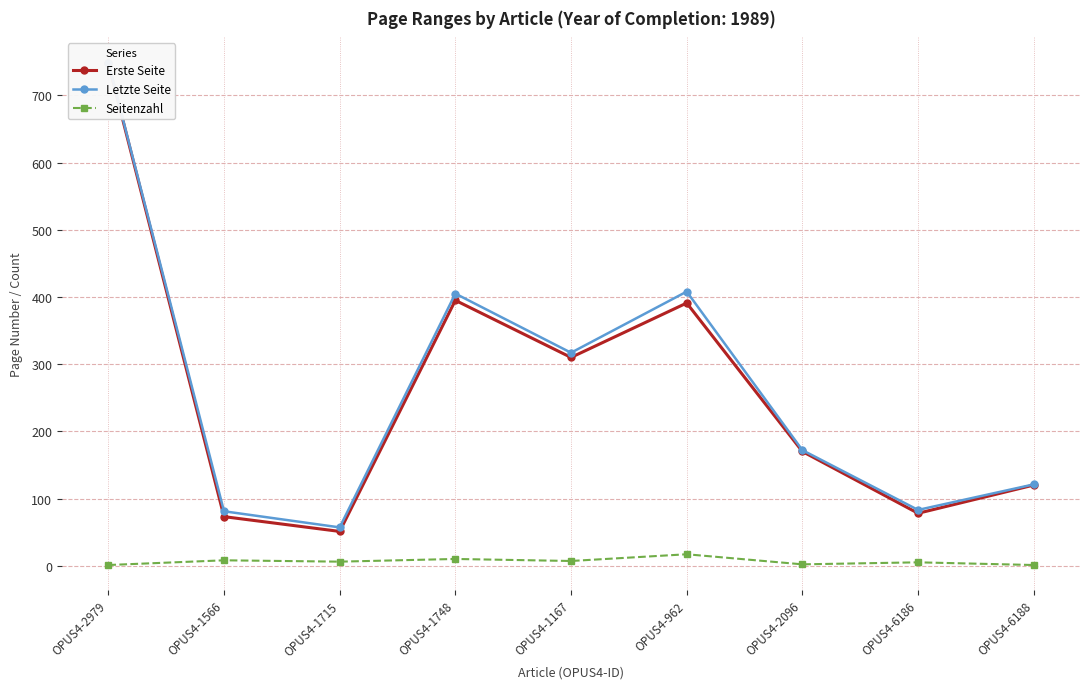

What is the label of the 5th point from the left?

OPUS4-1167